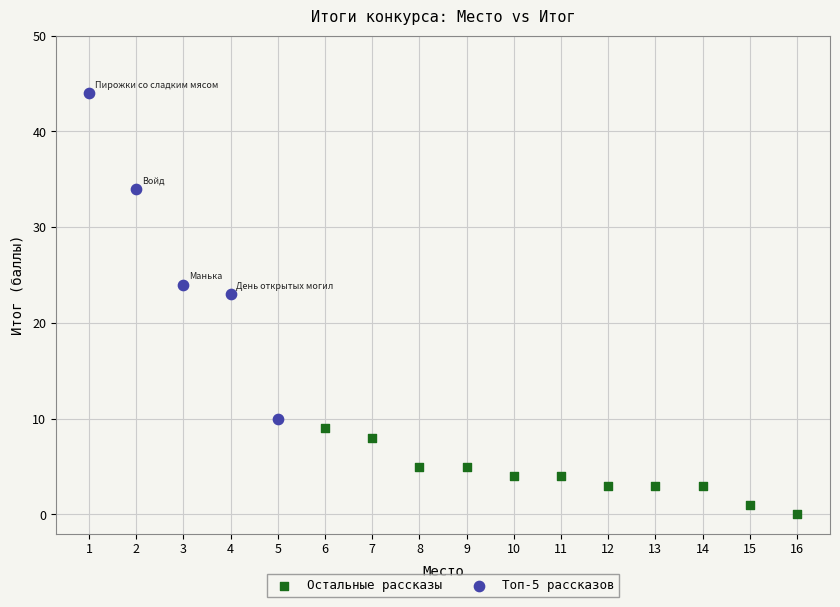

Which series has the largest Y range (max minus min)?

Топ-5 рассказов